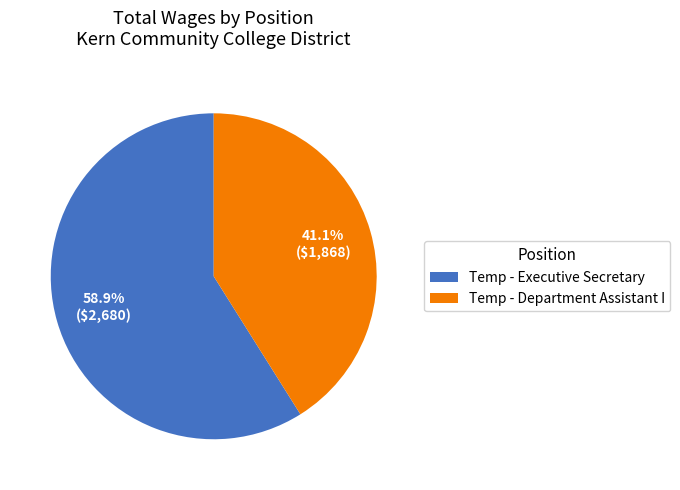

Between Temp - Executive Secretary and Temp - Department Assistant I, which is larger?

Temp - Executive Secretary